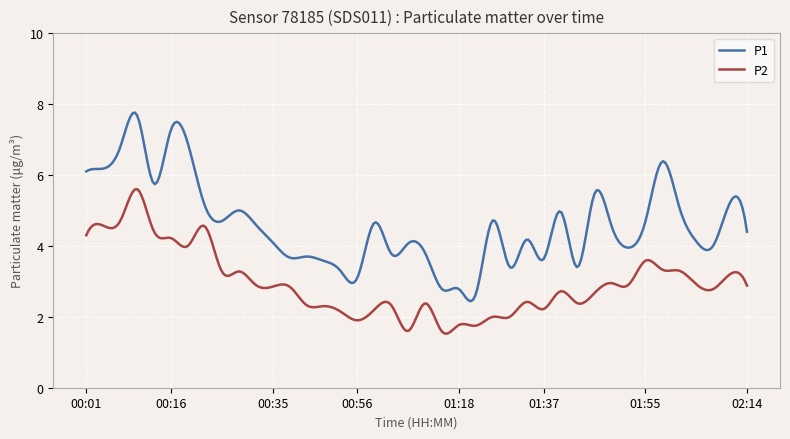

How many lines are shown in the chart?

2